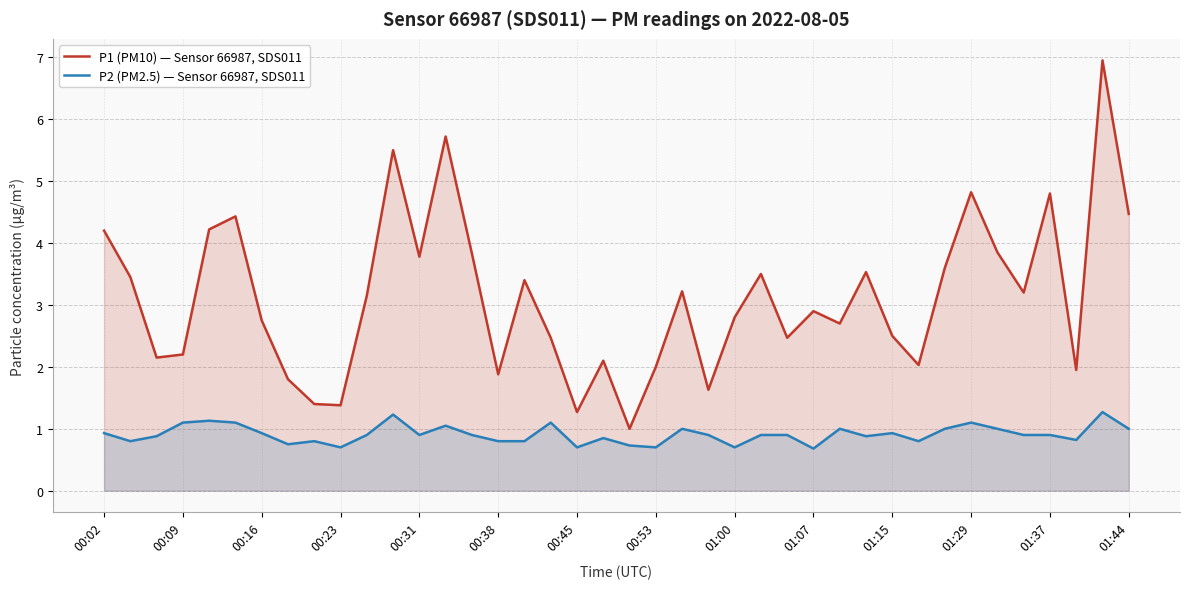

True or false: P1 (PM10) — Sensor 66987, SDS011 and P2 (PM2.5) — Sensor 66987, SDS011 intersect in this chart.

False